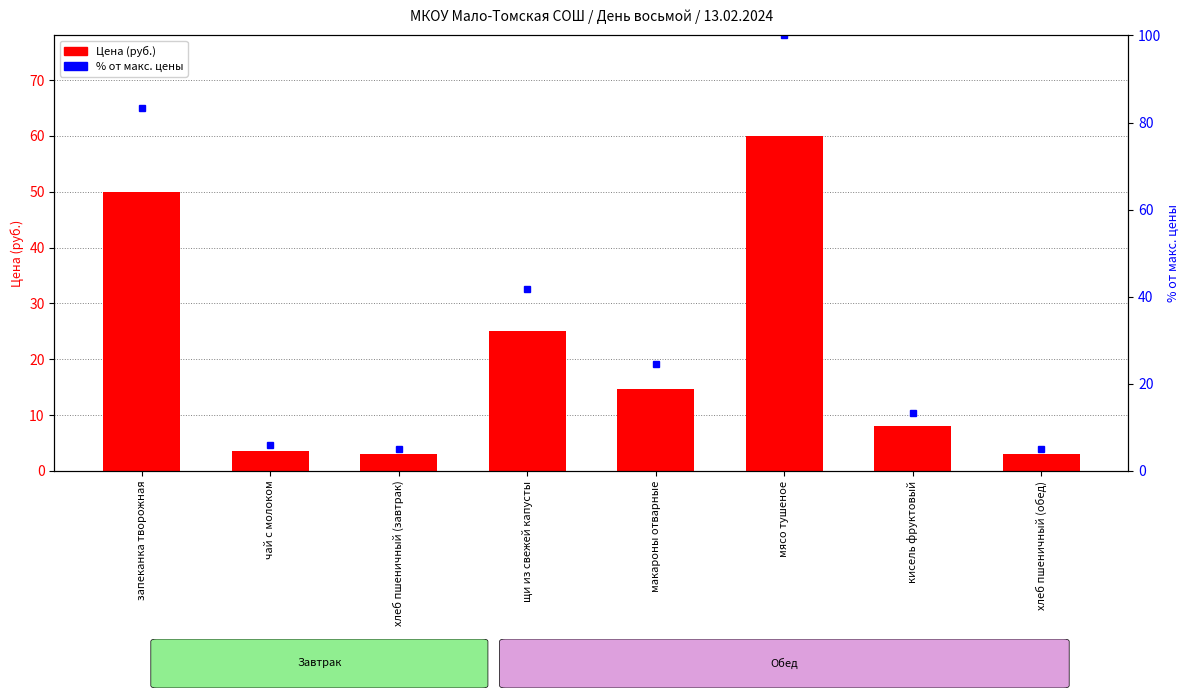

What is the difference between the Цена (руб.) values at щи из свежей капусты and чай с молоком?

21.4